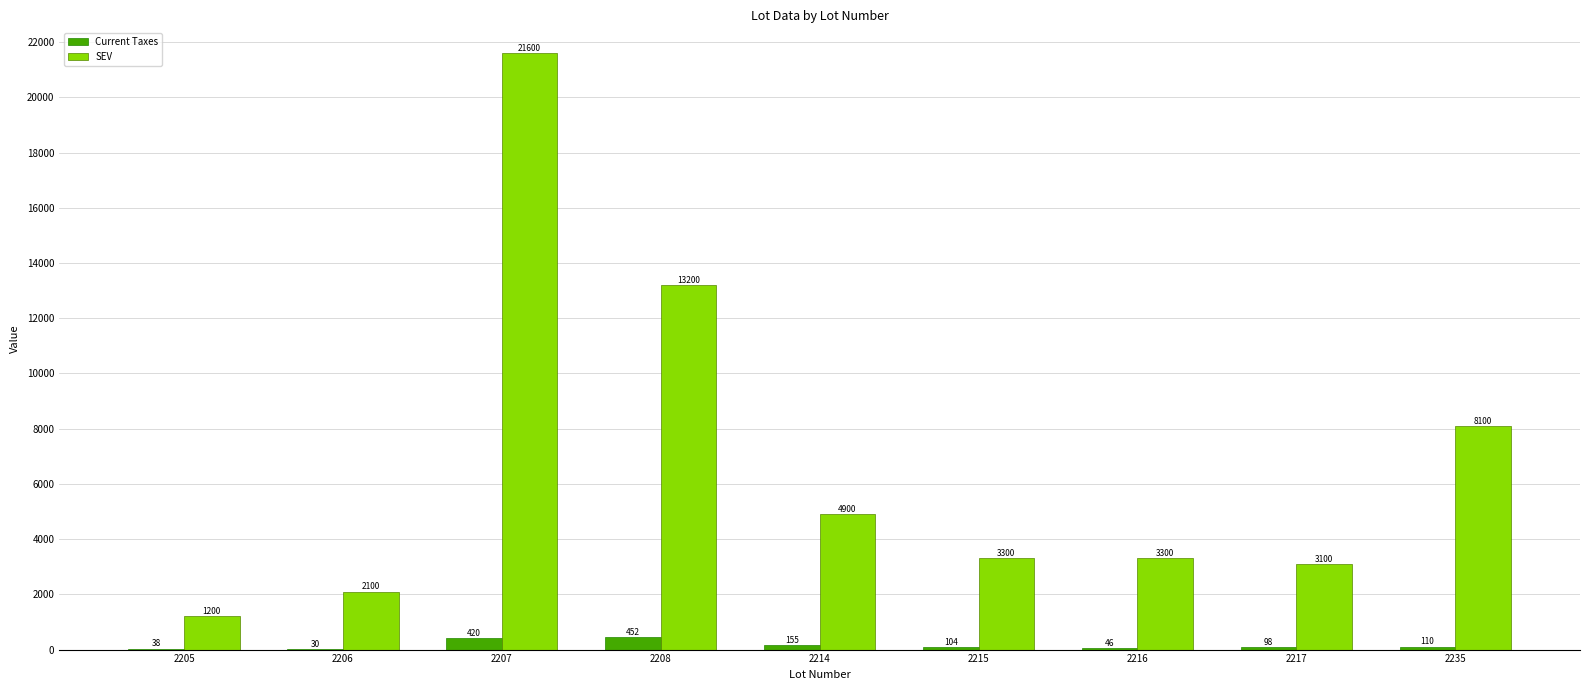

Is the value of Current Taxes at 2216 greater than the value of SEV at 2235?

No